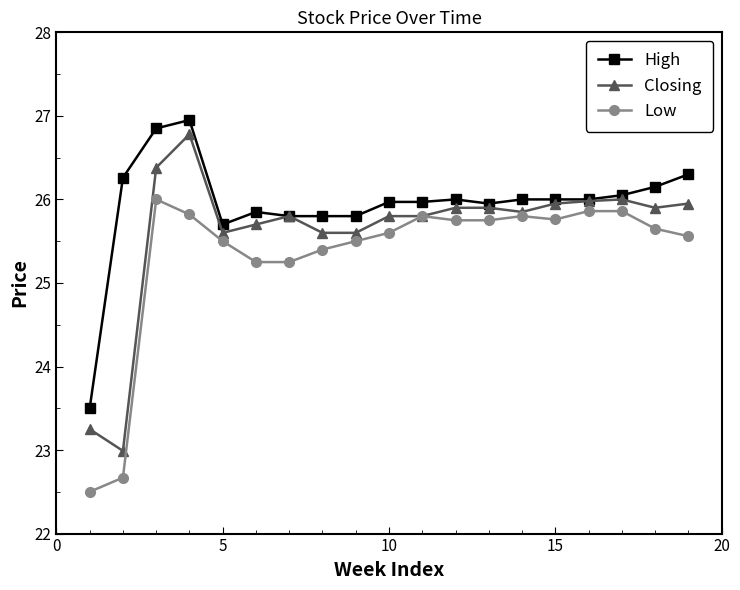

How many values in the Closing series exceed 25?

17